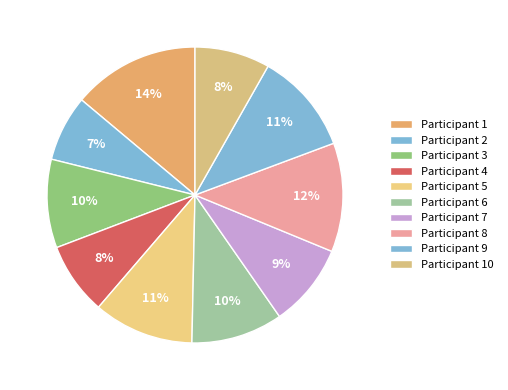

Which category has the biggest portion of the pie?

Participant 1